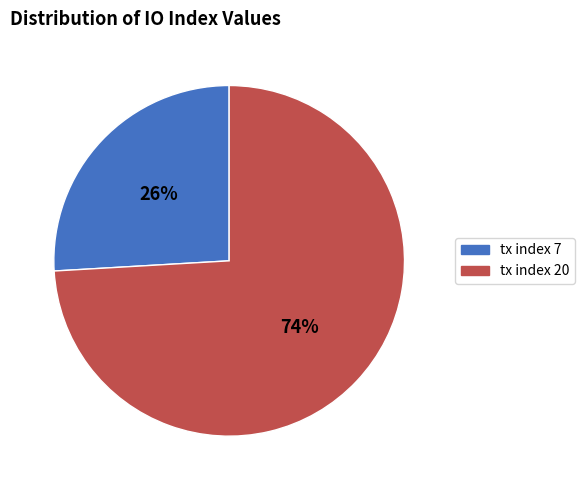

Does tx index 20 account for over 50% of the chart?

Yes